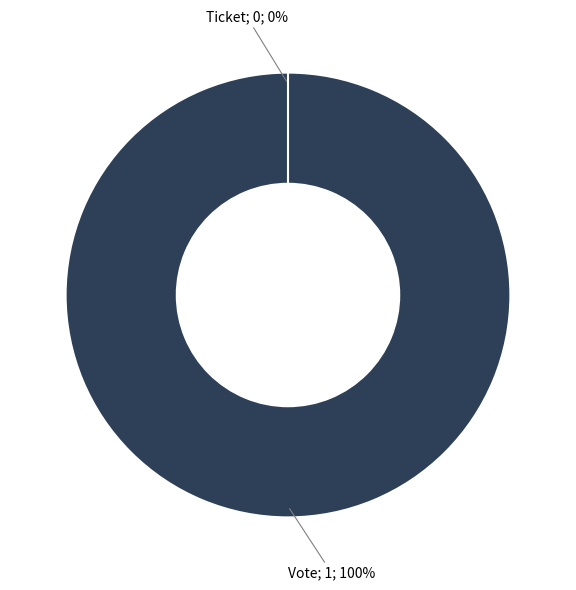

How many segments does this pie chart have?

2